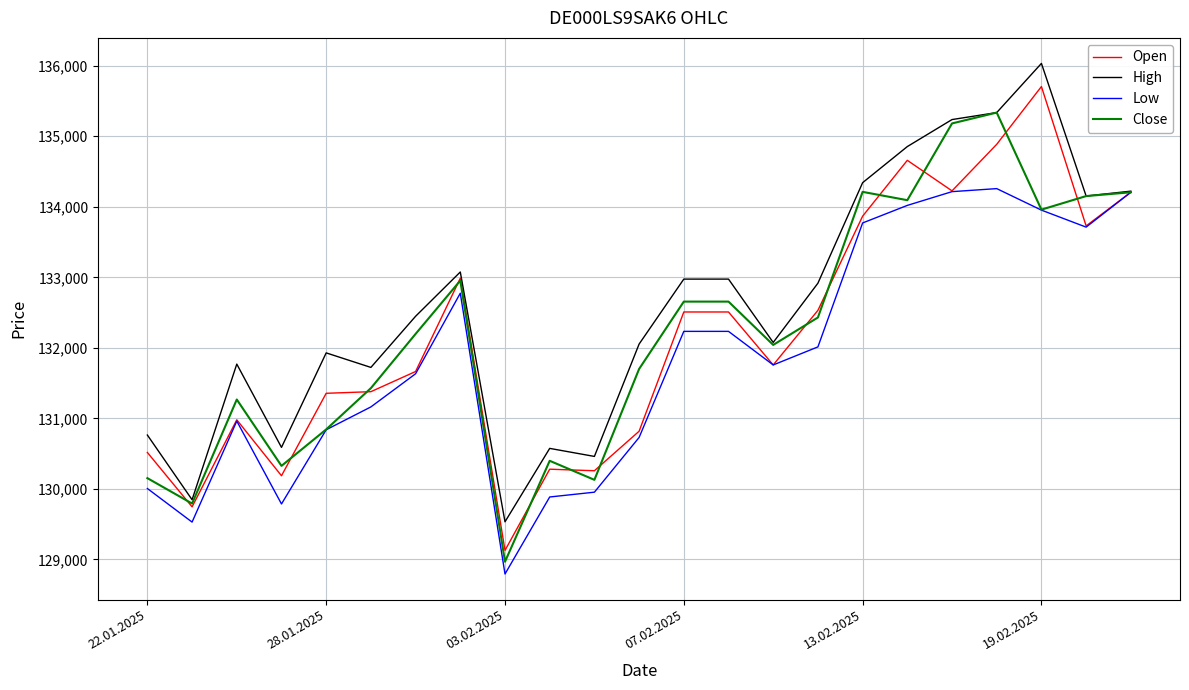

Which series has the largest total across all categories?

High